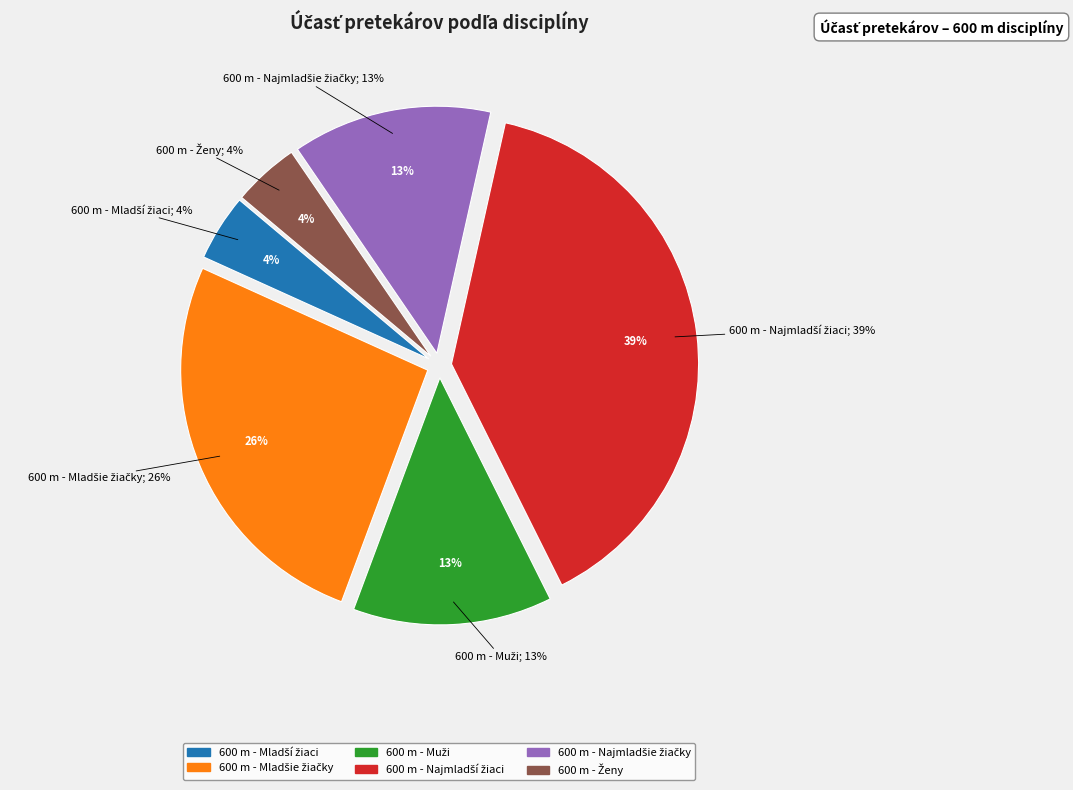

What percentage is the 600 m - Mladší žiaci slice, to the nearest percent?

4%